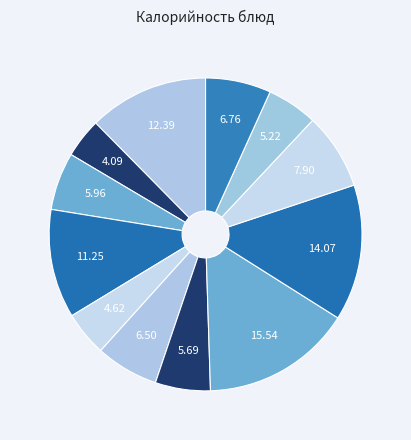

How many slices are in this pie chart?

12